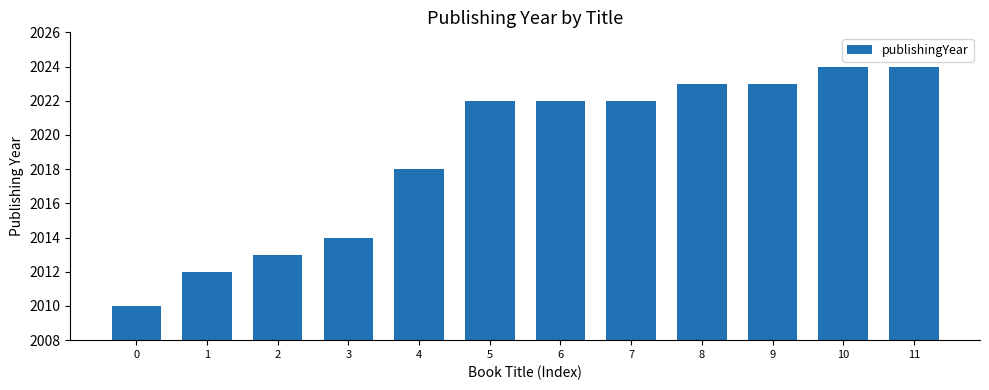

Reading left to right, what are all the values shown in this chart?

2010	2012	2013	2014	2018	2022	2022	2022	2023	2023	2024	2024